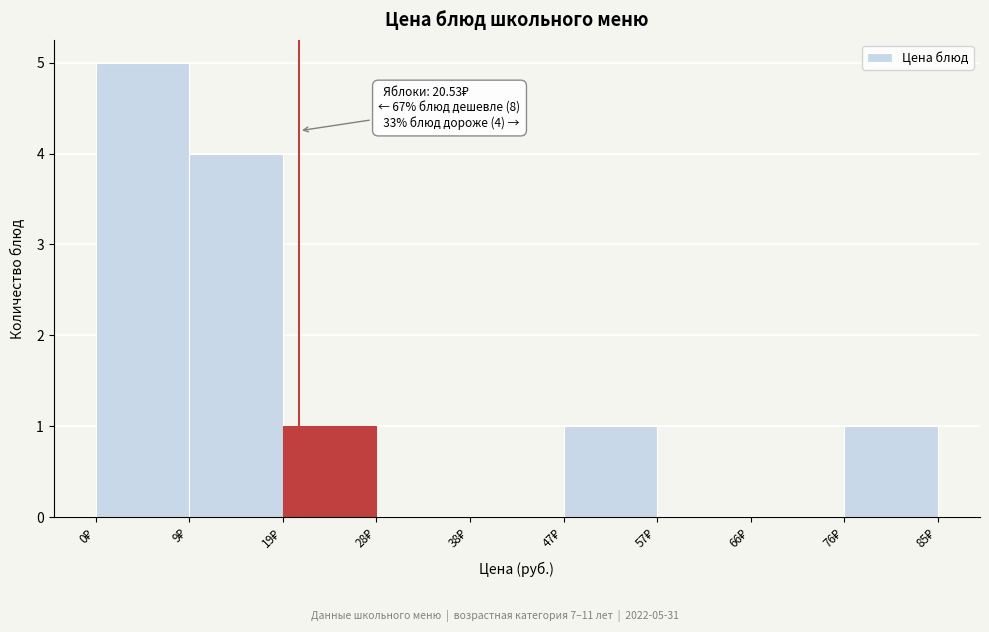

Over which range of the x-axis is the bar tallest?

0 to 9